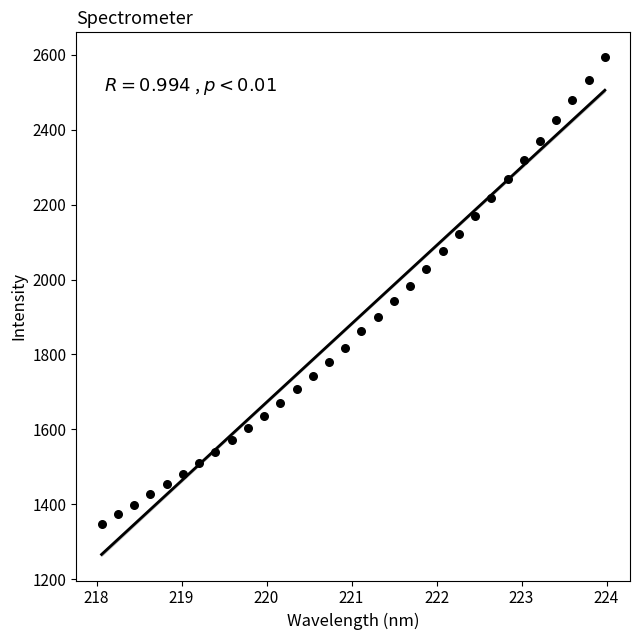

What is the range of Y values (max minus min)?

1245.0